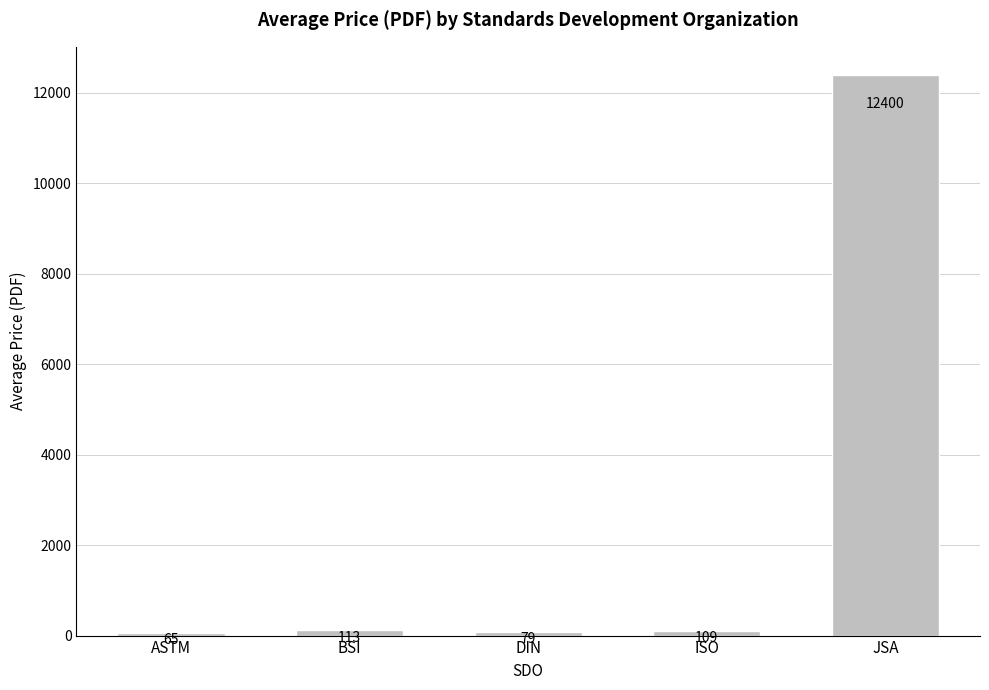

Which category has the lowest value across all series?

ASTM